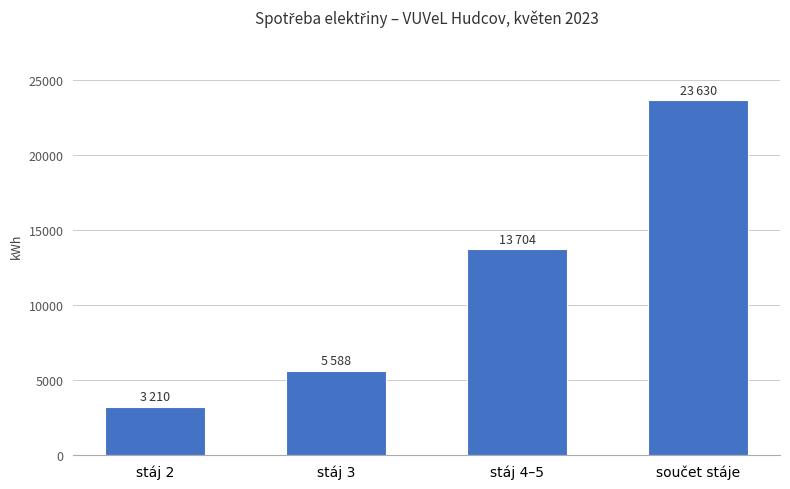

Are the bars horizontal?

No